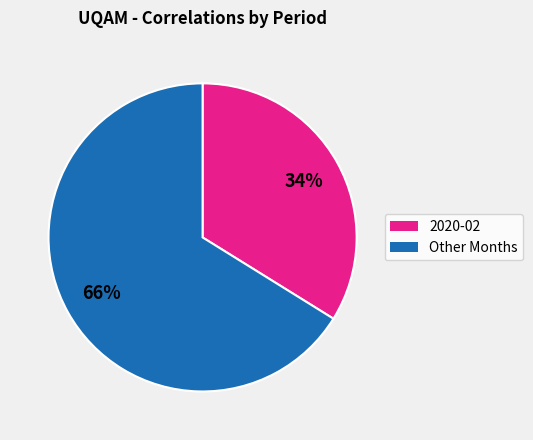

Is there a majority slice in this chart?

Yes